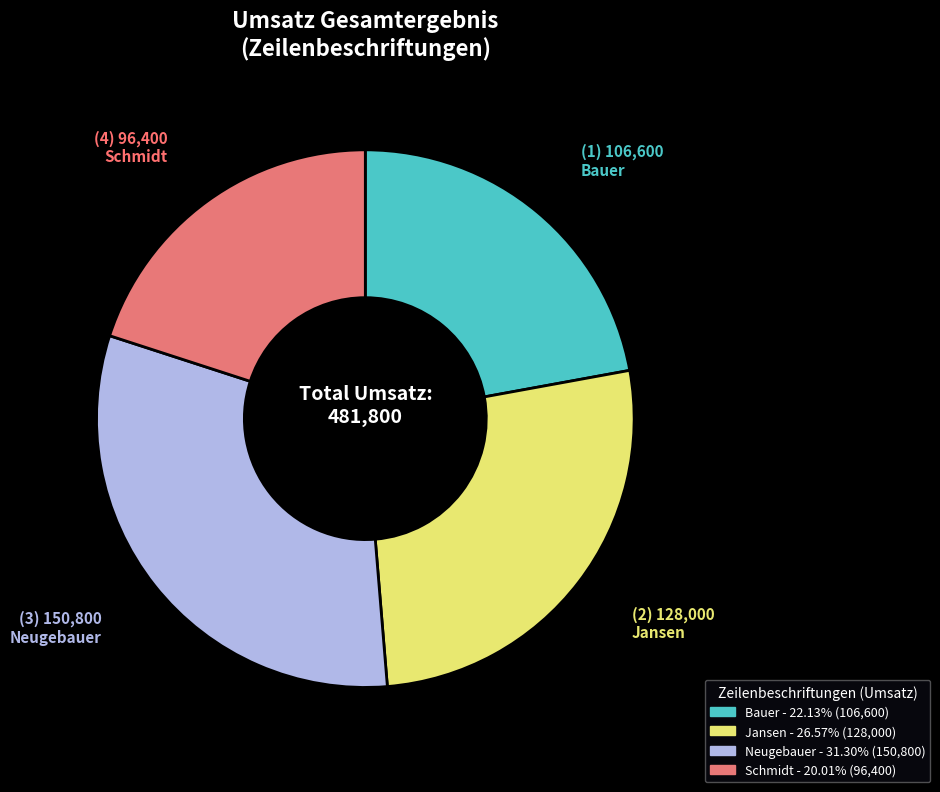

Count the number of slices in the pie.

4